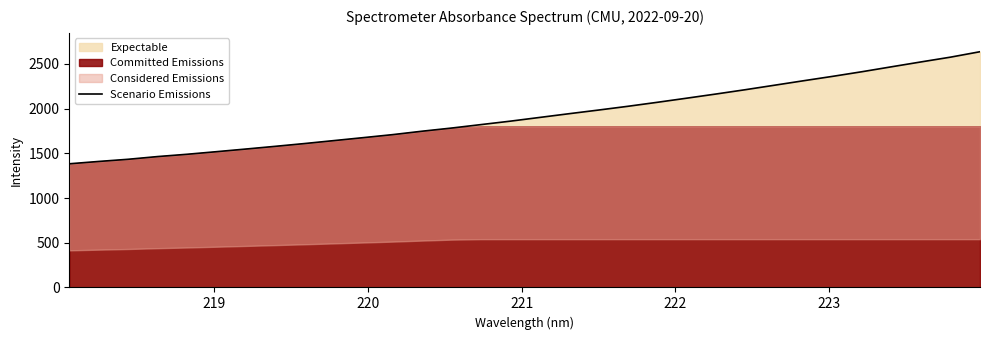

What is the maximum value for Scenario Emissions?

2635.4